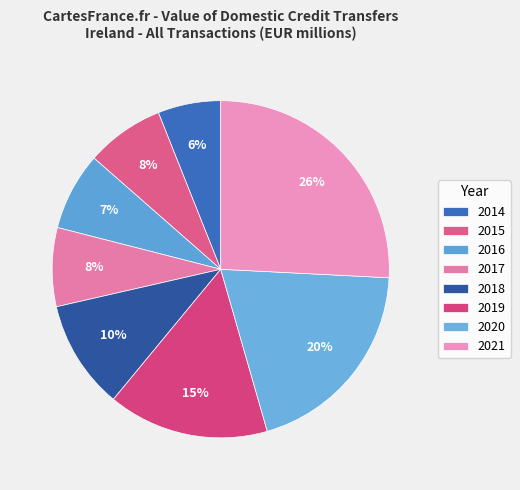

Count the number of slices in the pie.

8